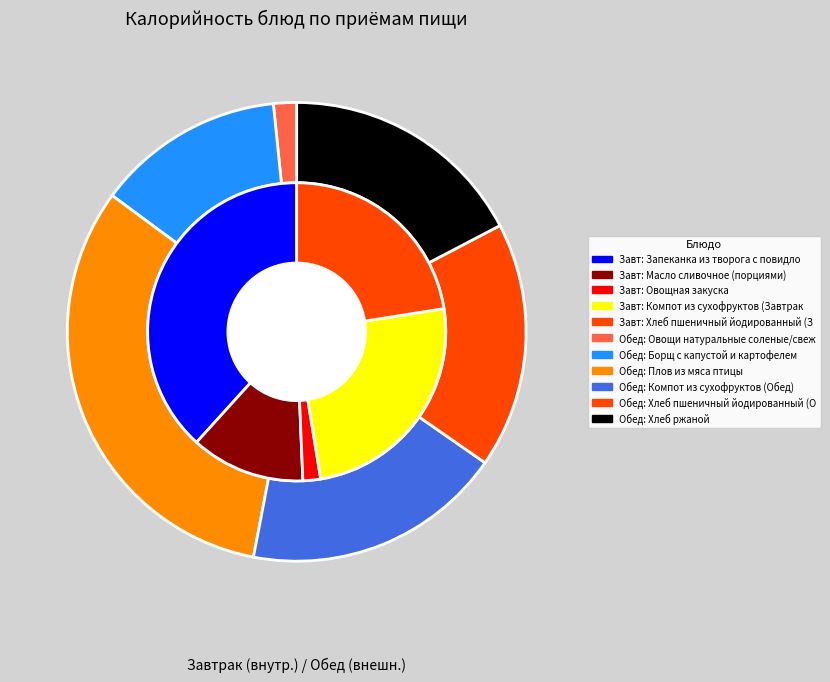

Is the sum of Хлеб ржаной and Борщ с капустой и картофелем greater than half?

No